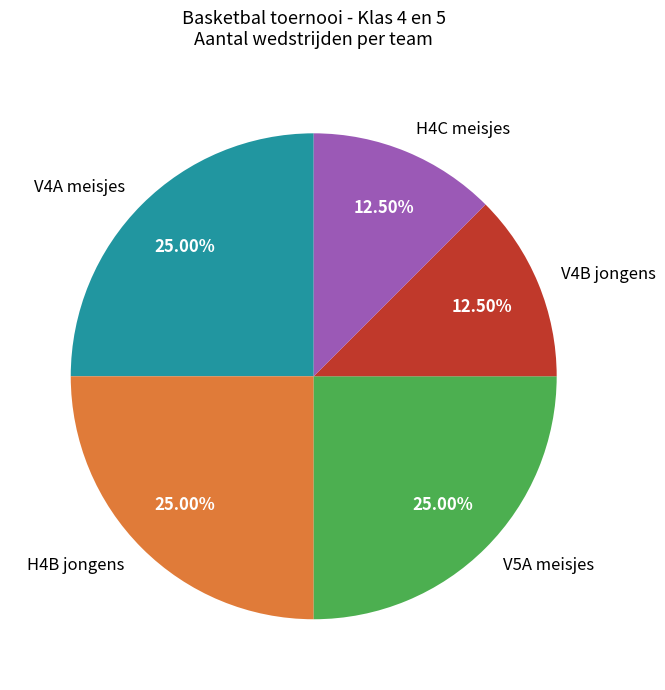

Is it true that V5A meisjes is 25% of the pie?

True